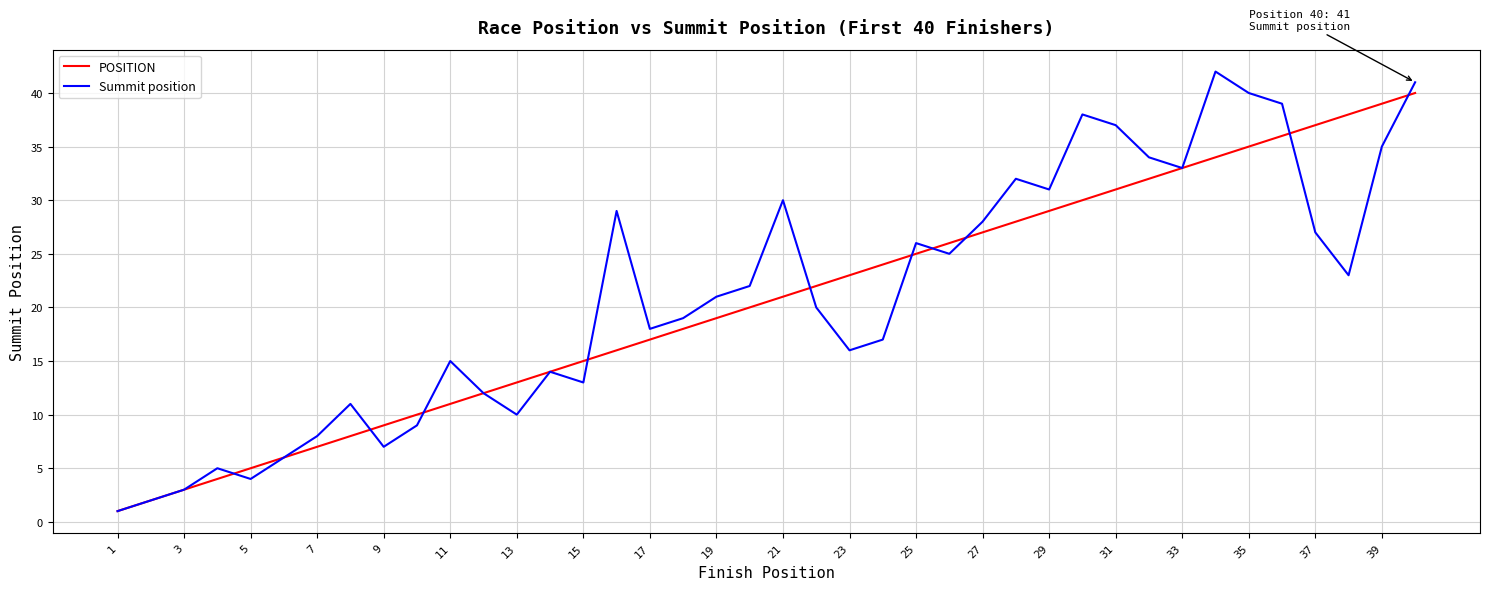

Reading left to right, transcribe all the data shown in this chart.

POSITION: 1	2	3	4	5	6	7	8	9	10	11	12	13	14	15	16	17	18	19	20	21	22	23	24	25	26	27	28	29	30	31	32	33	34	35	36	37	38	39	40
Summit position: 1	2	3	5	4	6	8	11	7	9	15	12	10	14	13	29	18	19	21	22	30	20	16	17	26	25	28	32	31	38	37	34	33	42	40	39	27	23	35	41